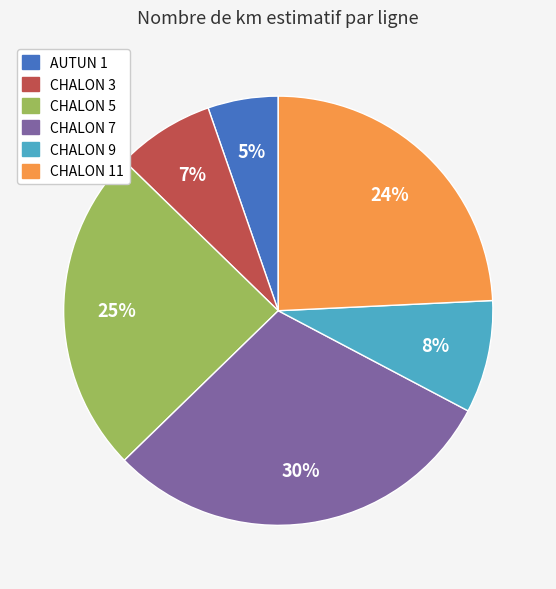

To the nearest percent, what percentage of the pie is CHALON 7?

30%